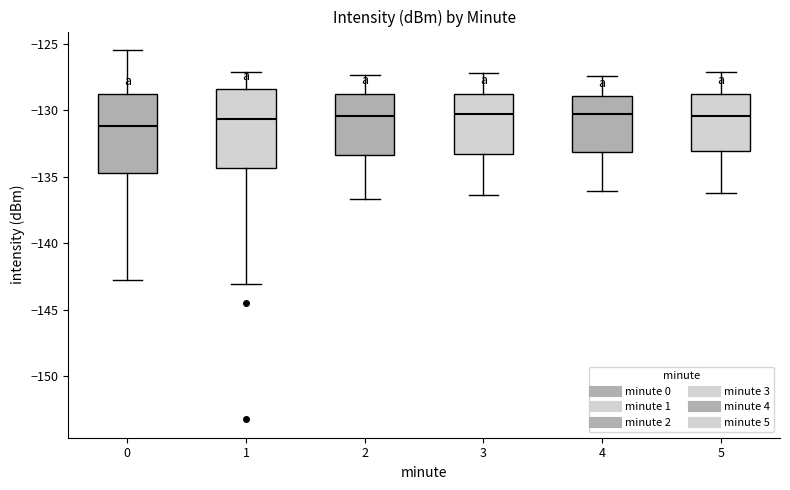

Which box's median line is the lowest?

0